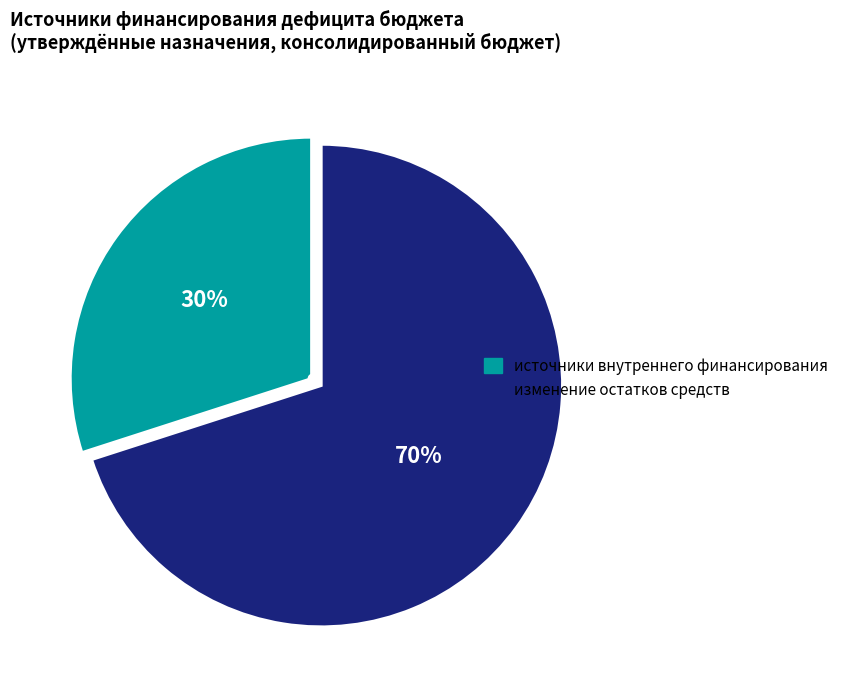

What is the ratio of the value at источники внутреннего финансирования to the value at изменение остатков средств?

0.4